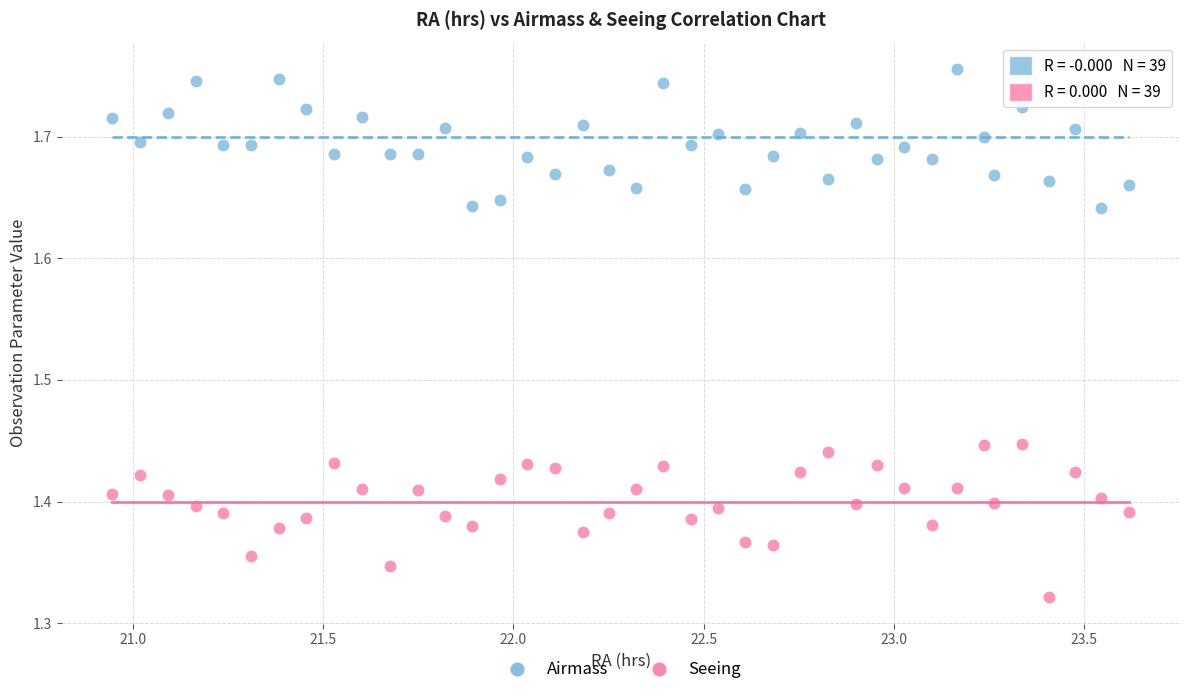

Which series has the widest spread of Y values?

Seeing